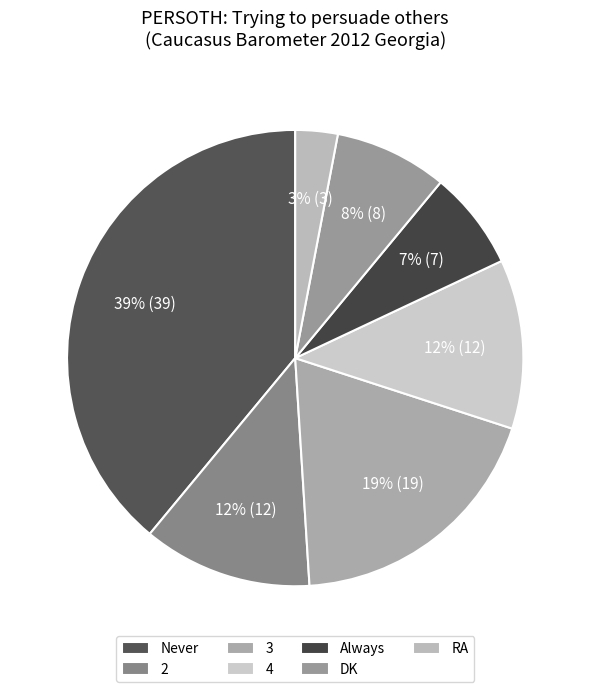

Count the number of slices in the pie.

7